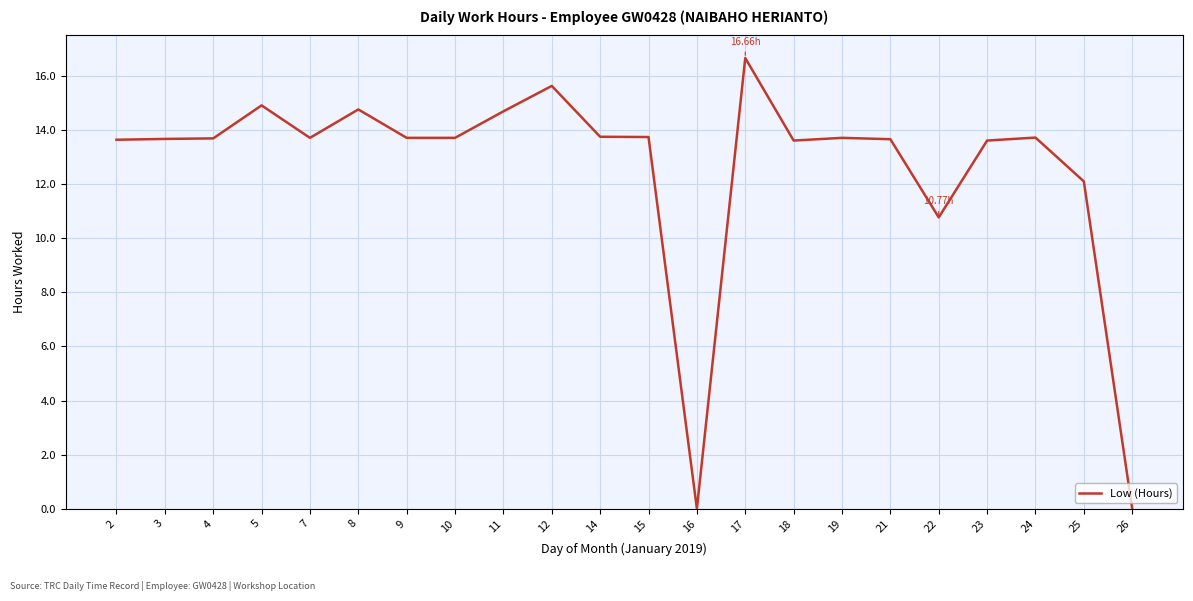

What is the difference between the values at 23 and 12?

2.0